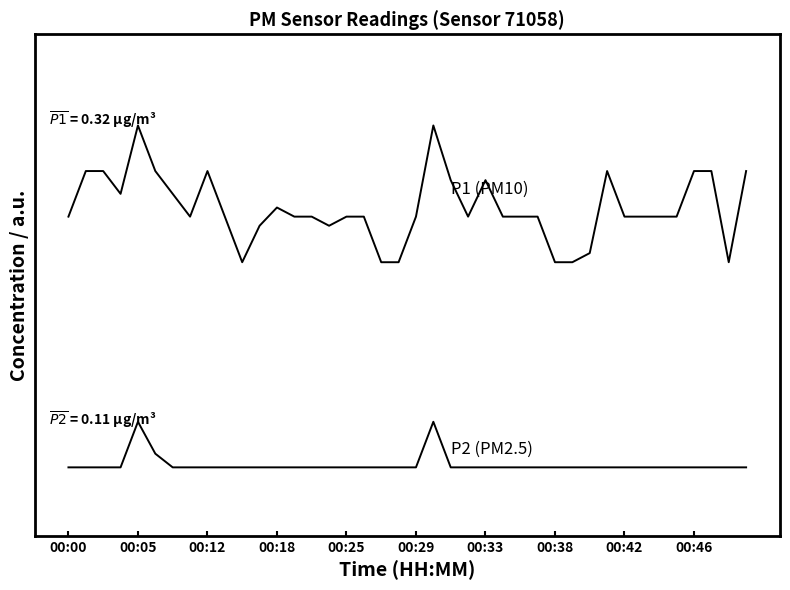

Is this an area chart (filled region under the line)?

No